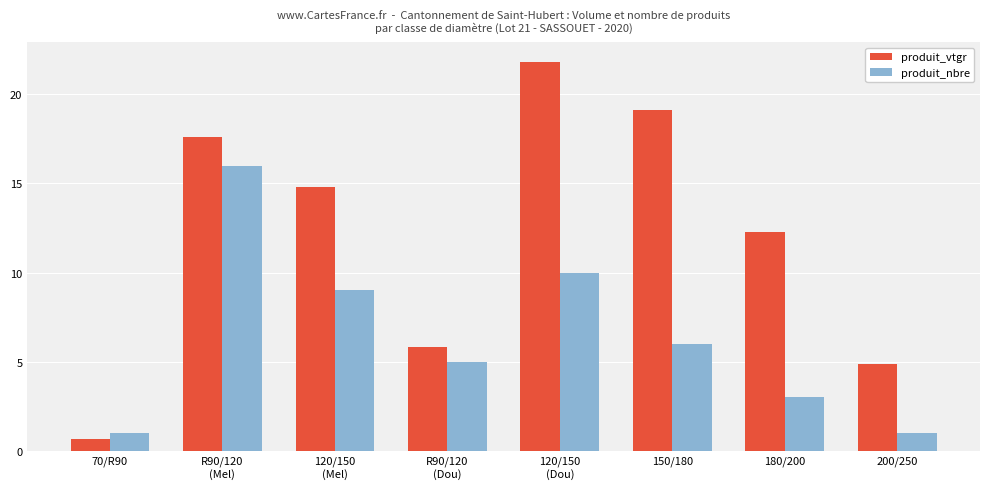

At which category is the sum across all series the highest?

R90/120
(Mel)